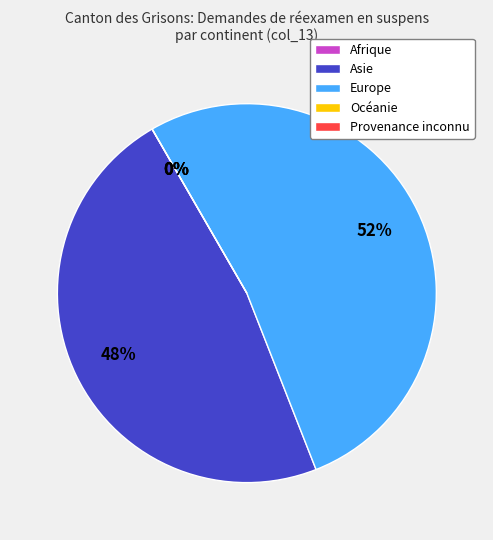

Does Europe account for over 50% of the chart?

Yes